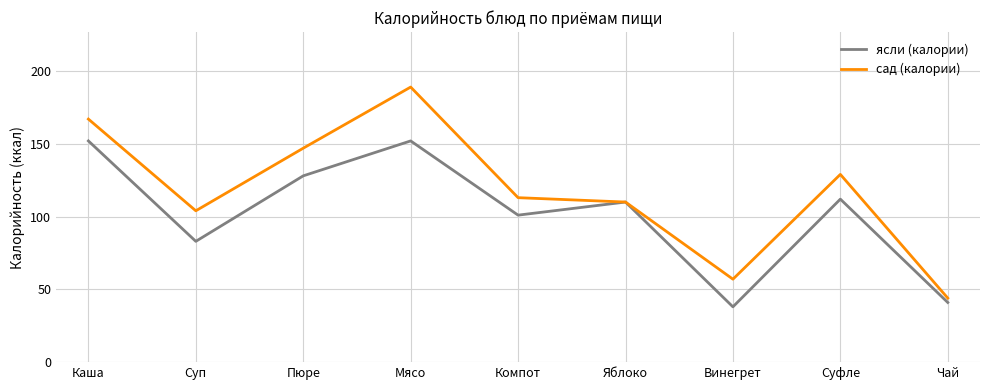

What position from the left is Суп?

2